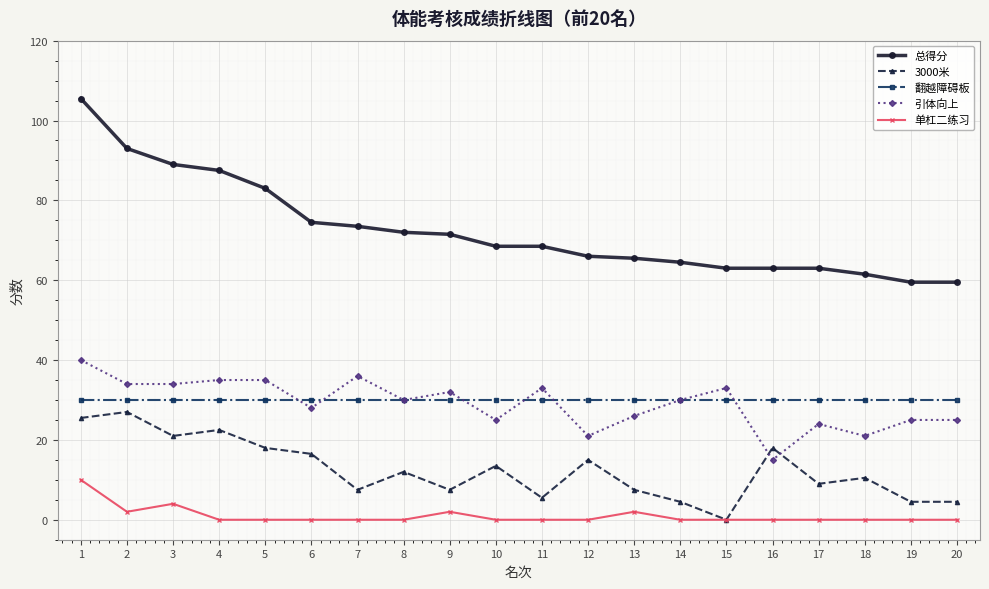

Which series has the largest range (max minus min)?

总得分